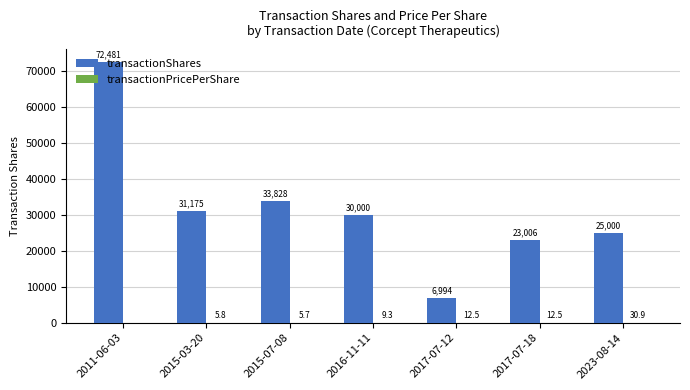

True or false: transactionShares has a value of 25000.0 at 2023-08-14.

True